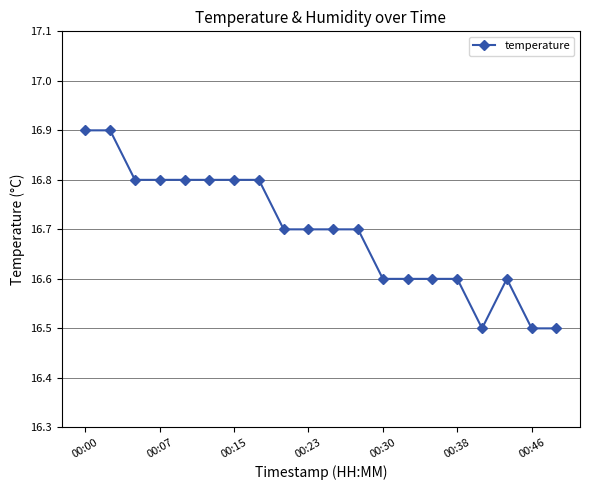

True or false: there are more than 0 points higher than both neighbors.

True